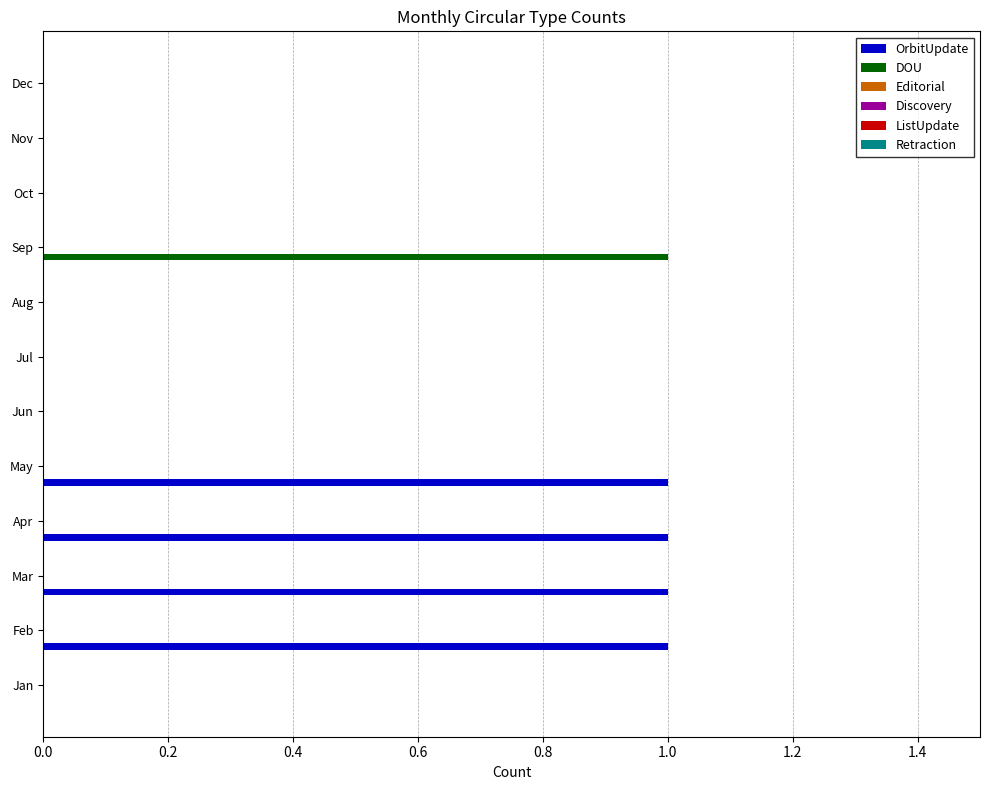

Is it true that OrbitUpdate equals 0 at Aug?

True